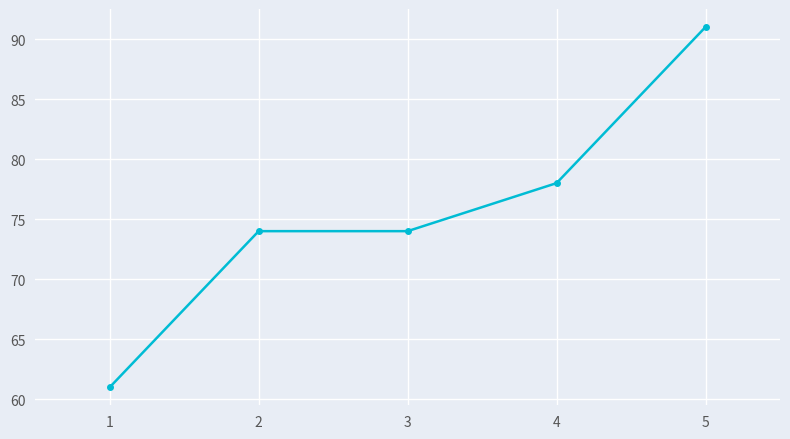

What is the sum of the values at 3 and 2?

148